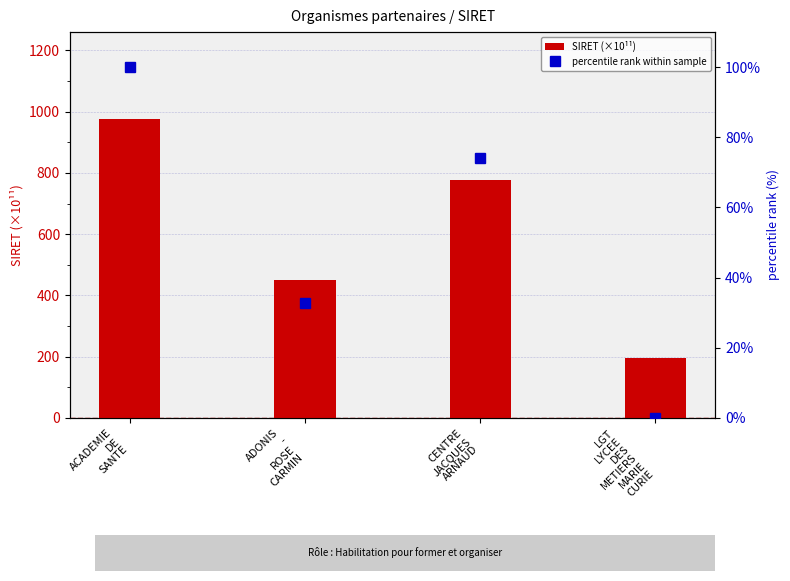

Reading left to right, transcribe all the data shown in this chart.

SIRET (×10¹¹): 977.8	451.3	775.7	196.0
percentile rank within sample: 100.0	32.6	74.1	0.0